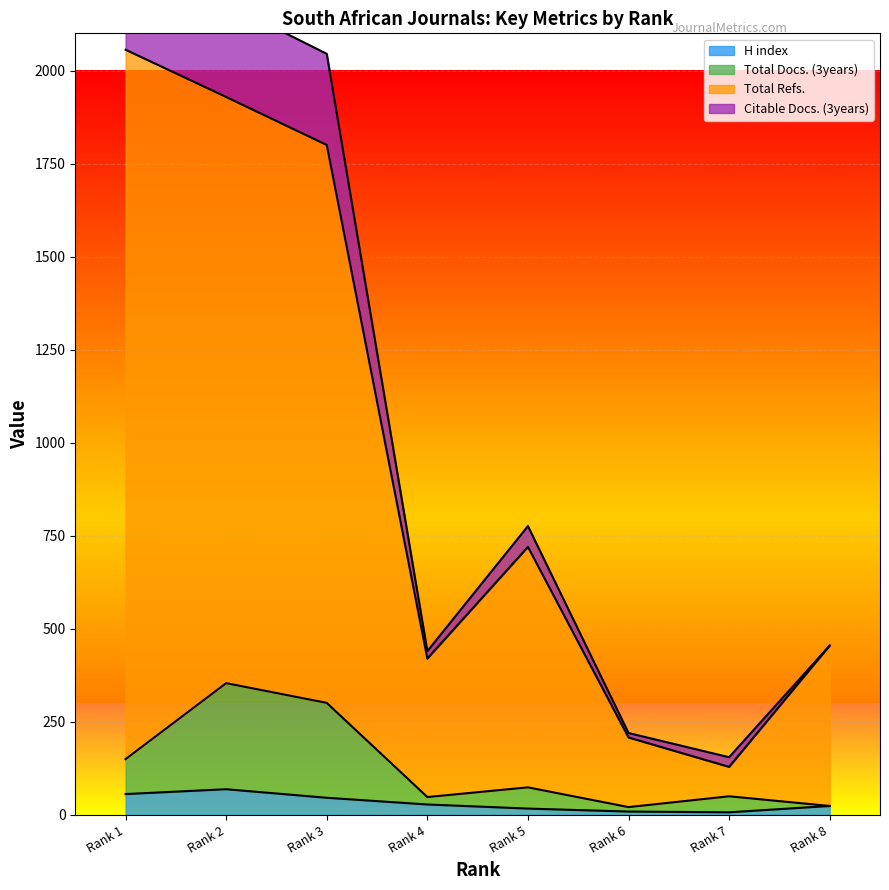

What is the difference between the highest and lowest values at Rank 6?

199